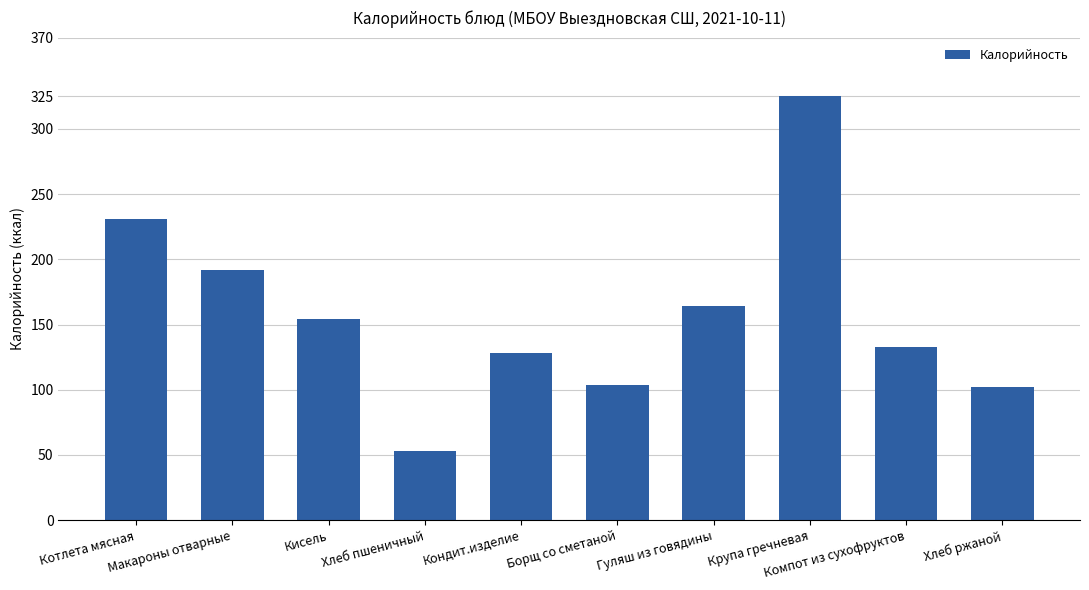

What value does the data have at Крупа гречневая?

325.0